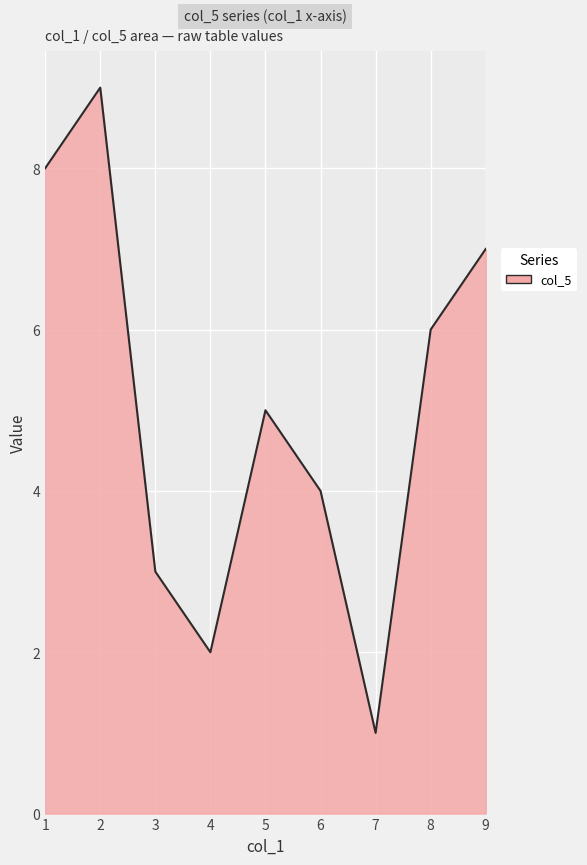

Approximately how many times larger is the value at 3 compared to 4?

1.5